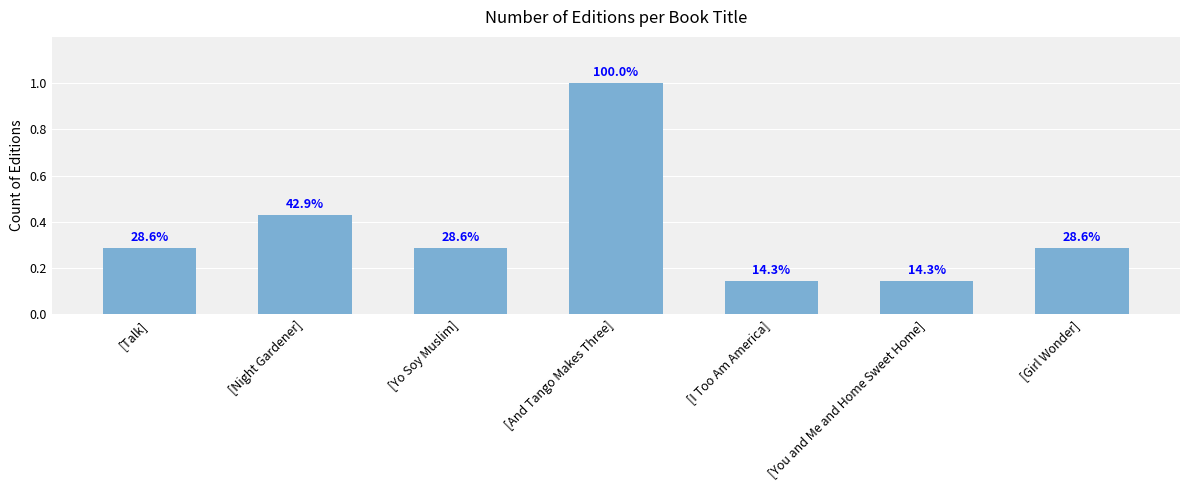

Are the bars horizontal?

No